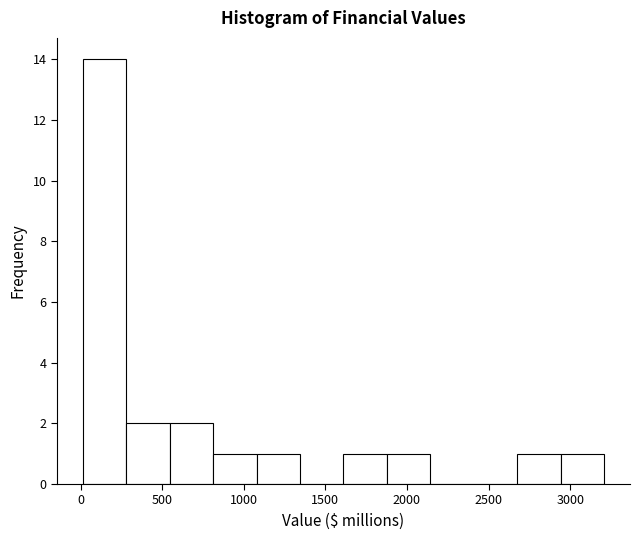

Reading left to right, list every bar in this chart as the range it spans on the x-axis followed by its height. Neither the bar edges nor the heights are printed on the chart, so give them approximately, as read against the axes.

0 to 300: 14
300 to 550: 2
550 to 800: 2
800 to 1100: 1
1100 to 1350: 1
1350 to 1600: 0
1600 to 1900: 1
1900 to 2150: 1
2150 to 2400: 0
2400 to 2700: 0
2700 to 2950: 1
2950 to 3200: 1